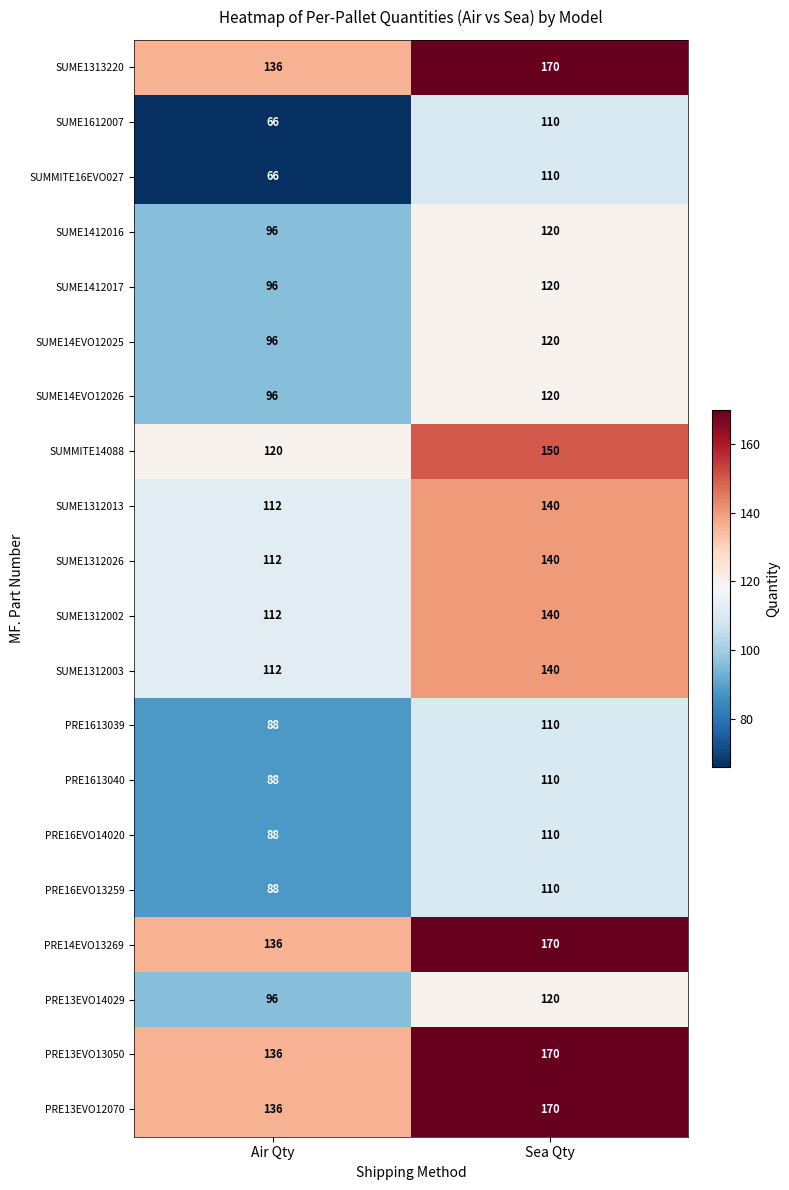

At which label is SUME14EVO12025 closest to 108?

Air Qty